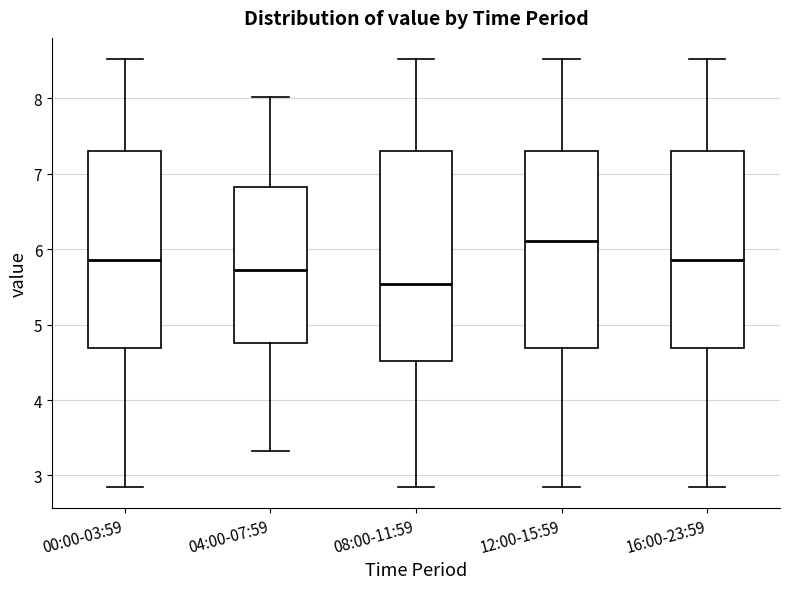

Which box has the highest median line?

12:00-15:59